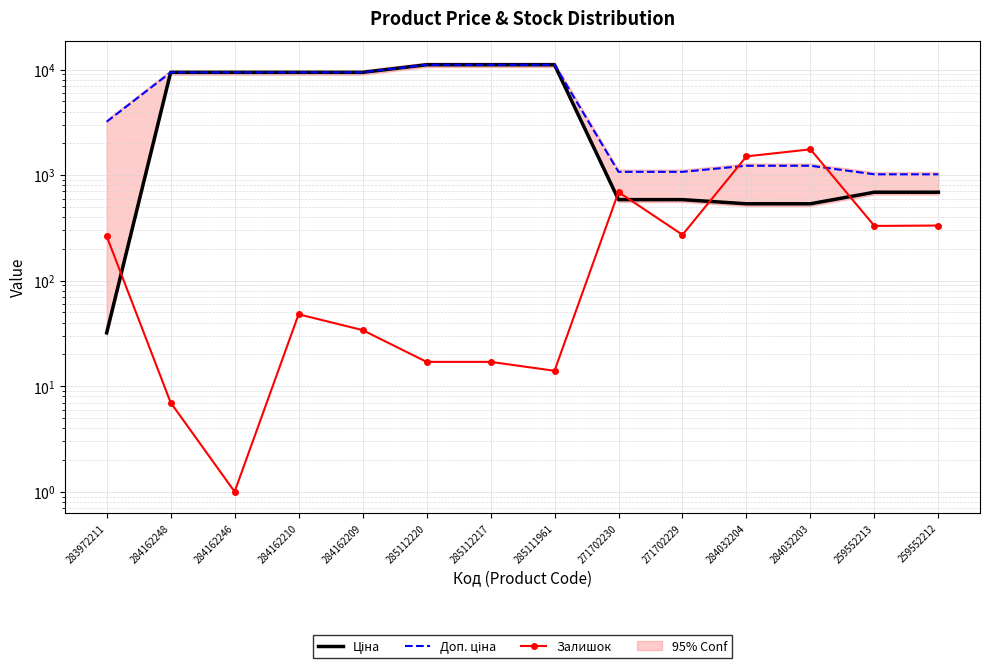

Which series changed the most between 285111961 and 259552212?

Ціна